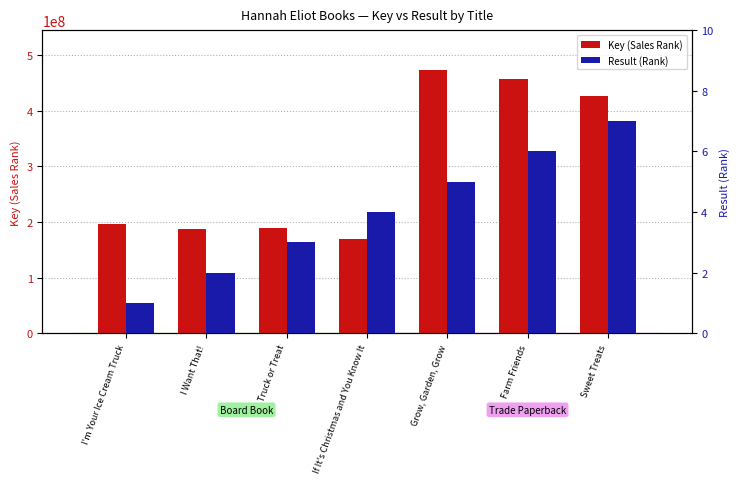

Rank the series by their average value, from lowest to highest.

Result (Rank), Key (Sales Rank)